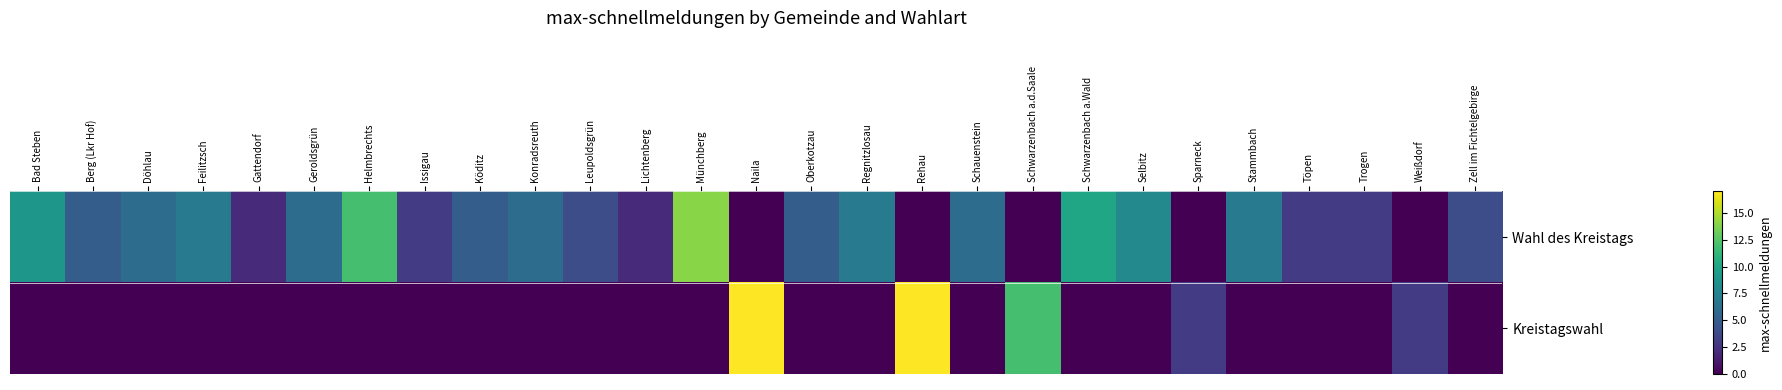

How many data points does each series have?

27